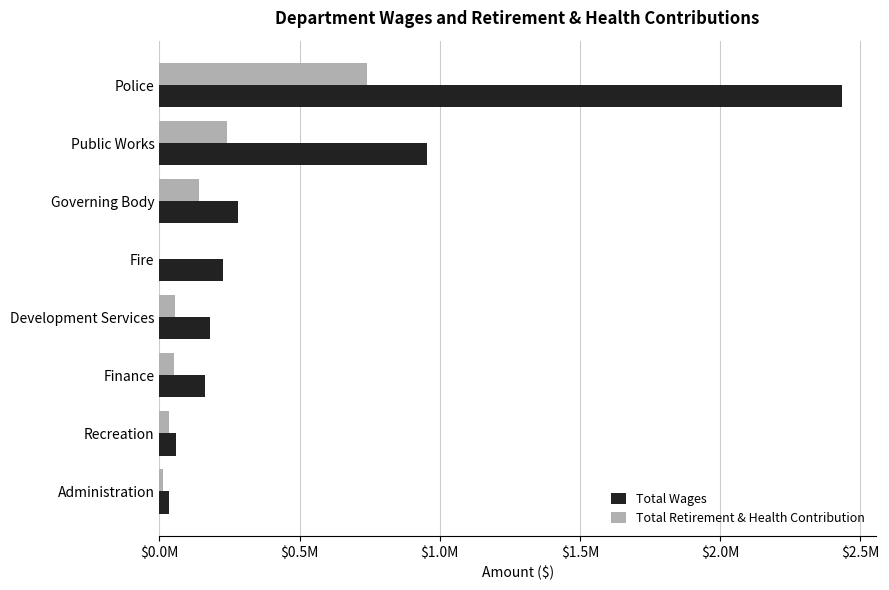

What position from the left is Administration?

8